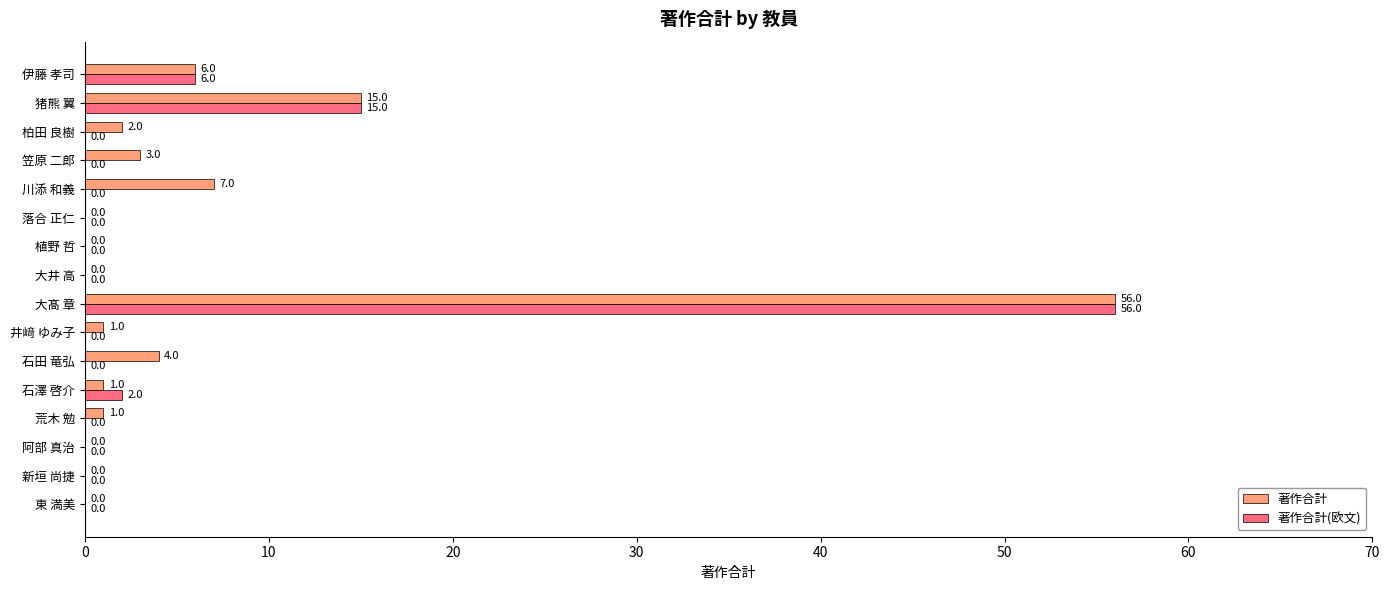

What is the total value across all series at 川添 和義?

7